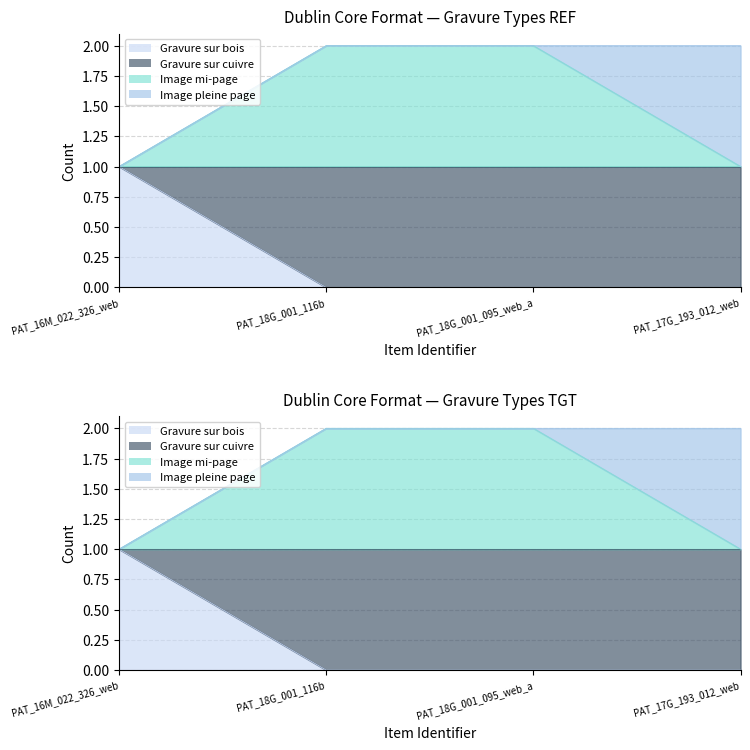

At how many categories does at least one series exceed 1?

3